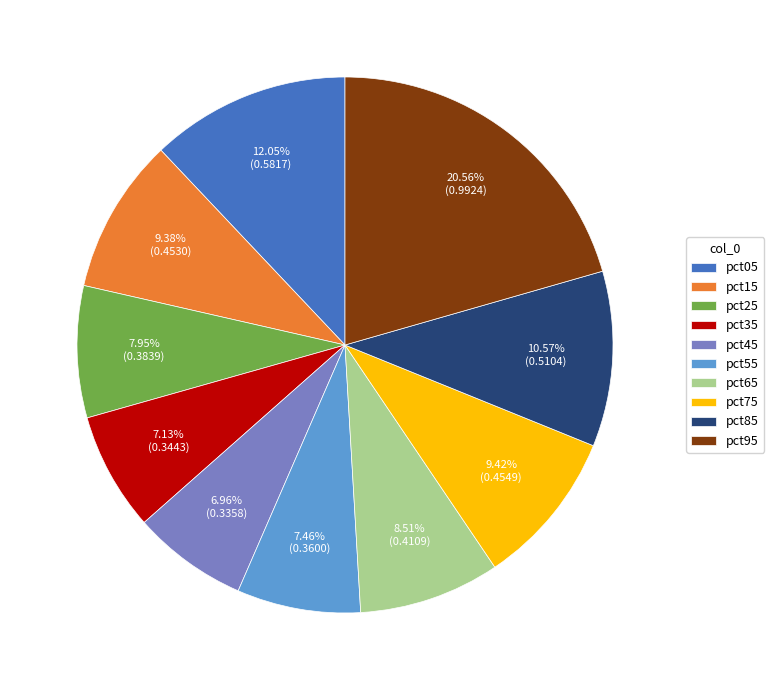

How many segments does this pie chart have?

10